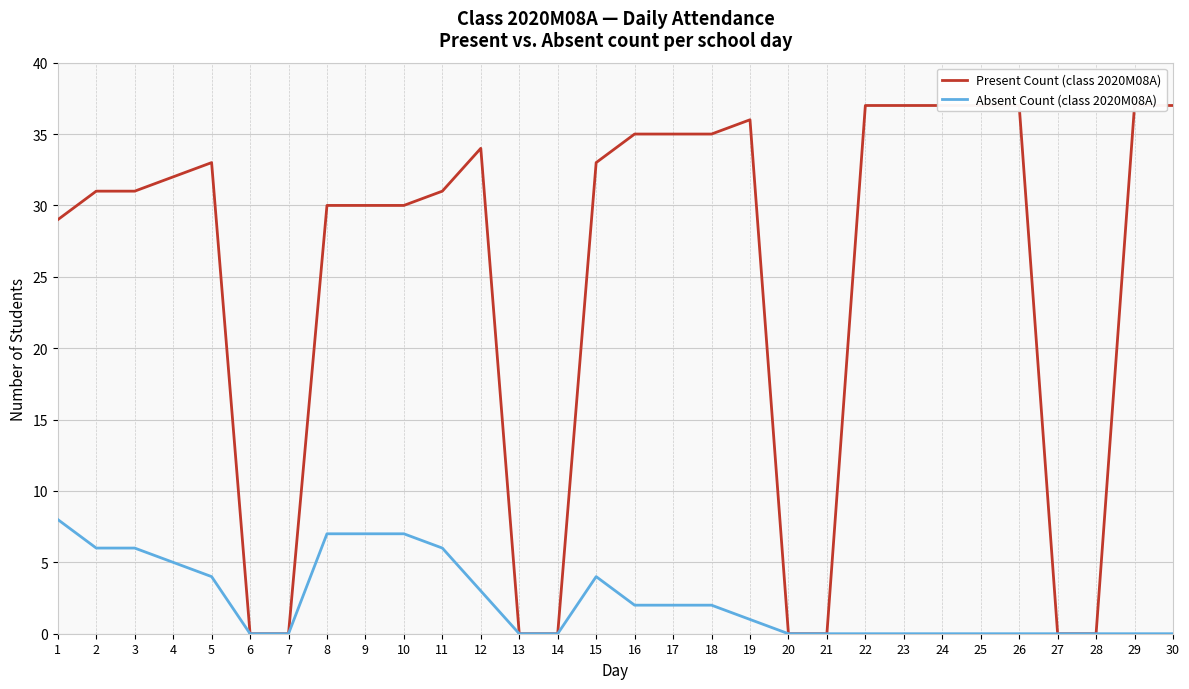

Which series has the largest total across all categories?

Present Count (class 2020M08A)